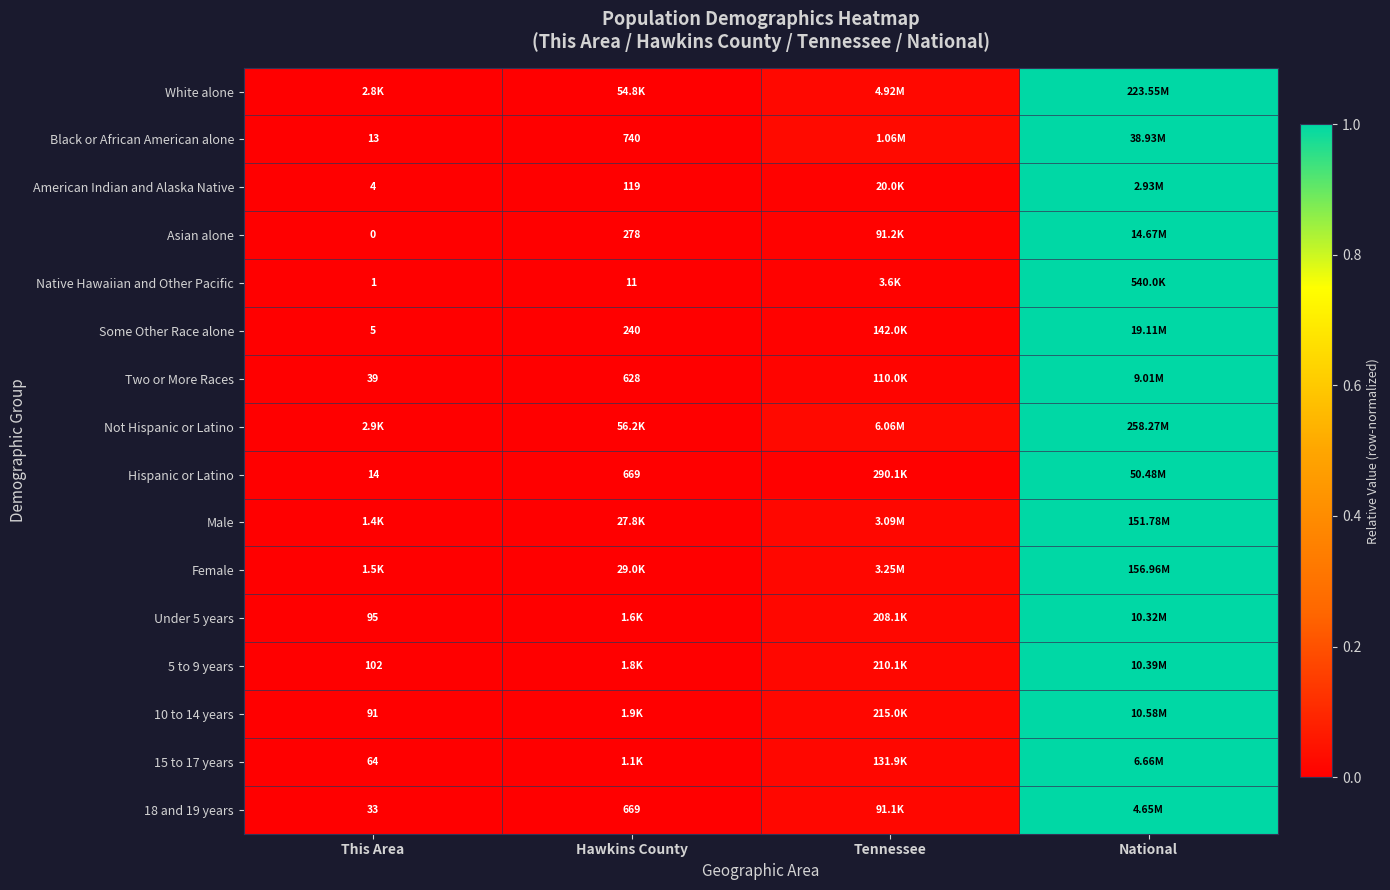

Is it true that Black or African American alone equals 0.0 at This Area?

True